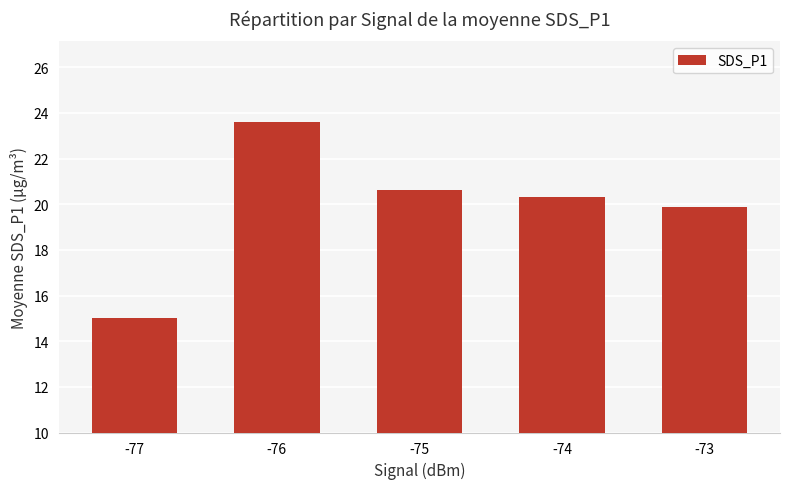

Rank the categories by value from highest to lowest.

-76, -75, -74, -73, -77